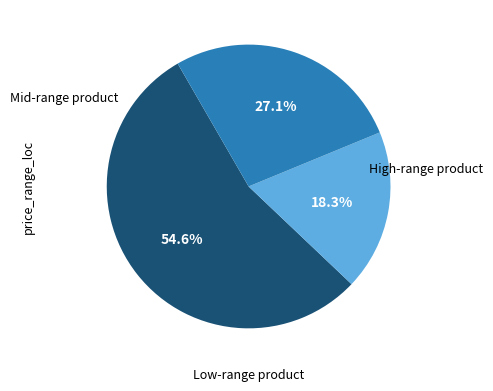

How many segments does this pie chart have?

3